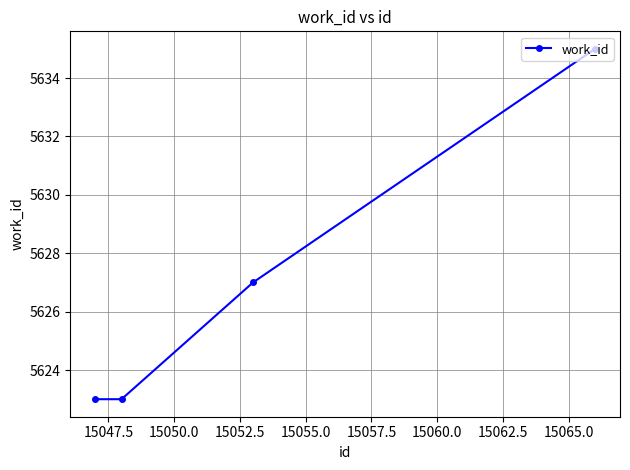

What is the greatest value displayed?

5635